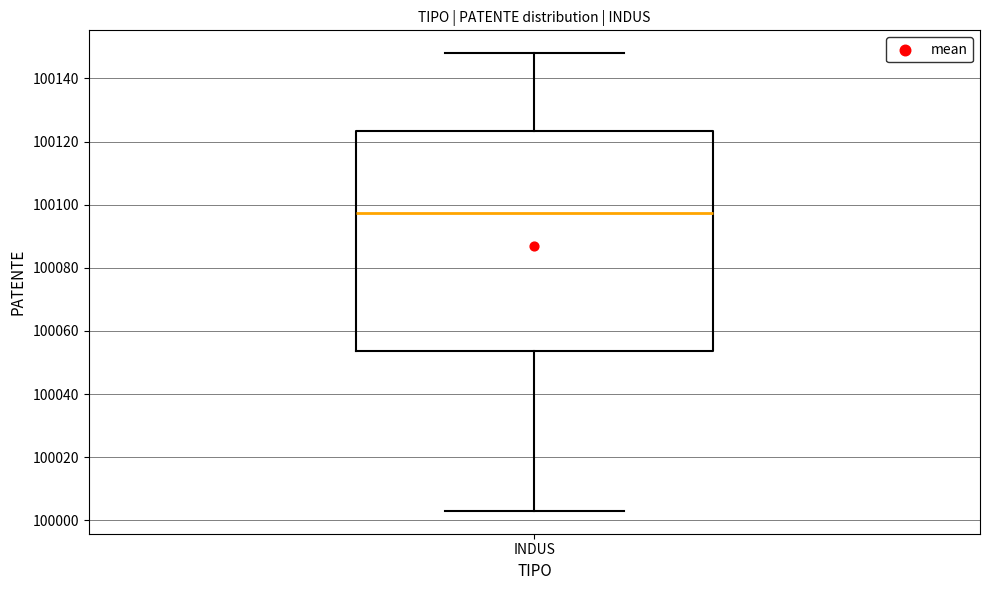

Read this box plot against the y-axis: the position of the median line, the range covered by the box, and the ends of both whiskers. The values are not printed on the chart, so give them approximately, as read against the axis.

median 100098, box 100054 to 100124, whiskers 100004 to 100148